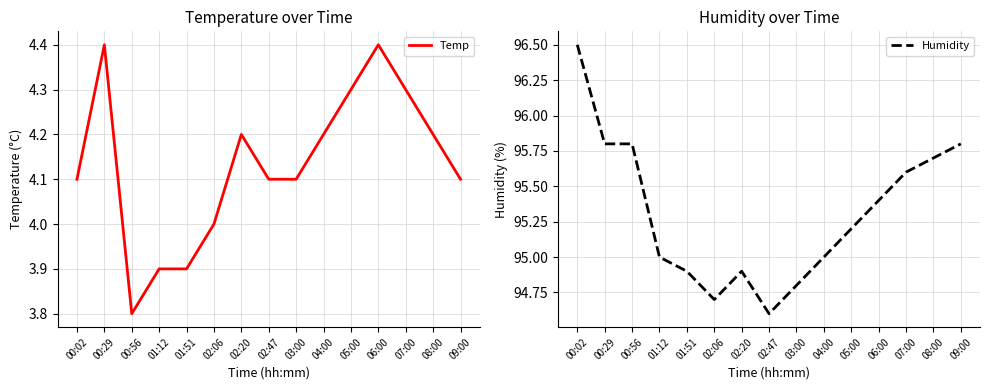

How many values in the Temp series are below 4?

3